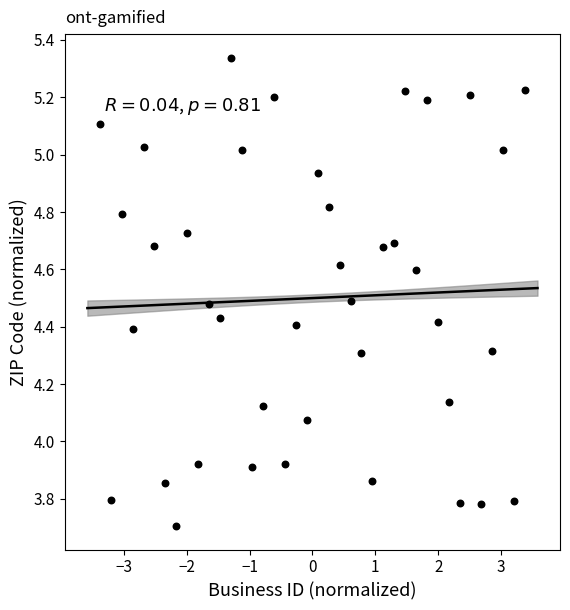

What is the range of X values (max minus min)?

6.8